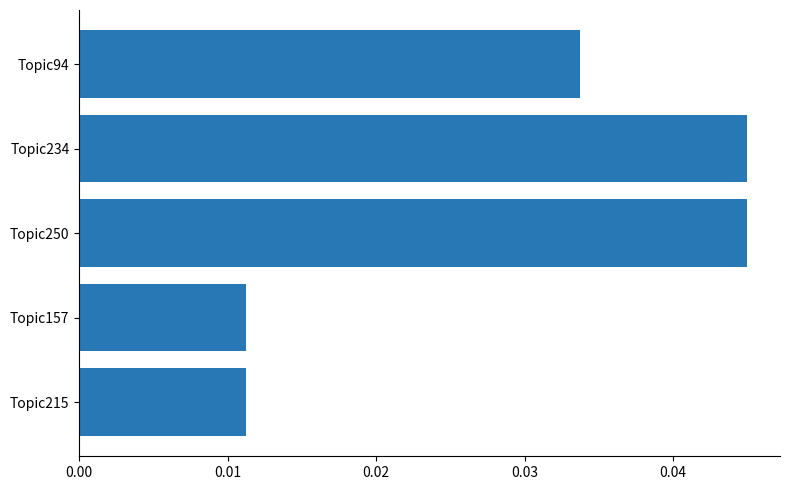

What is the label of the 4th bar from the top?

Topic157